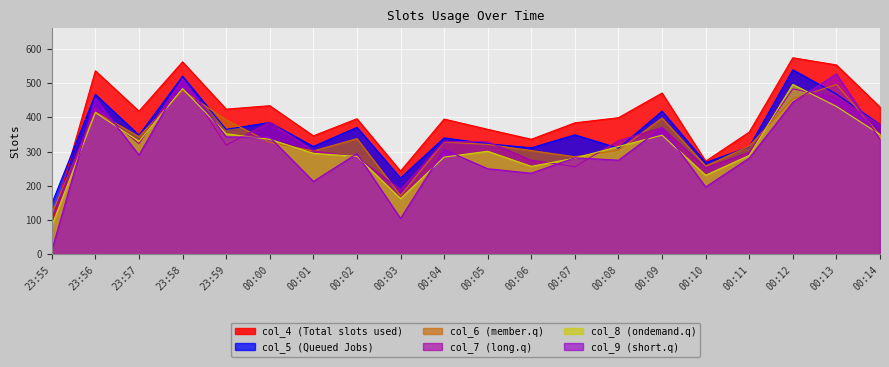

What is the sum of all col_8 (ondemand.q) values?

6328